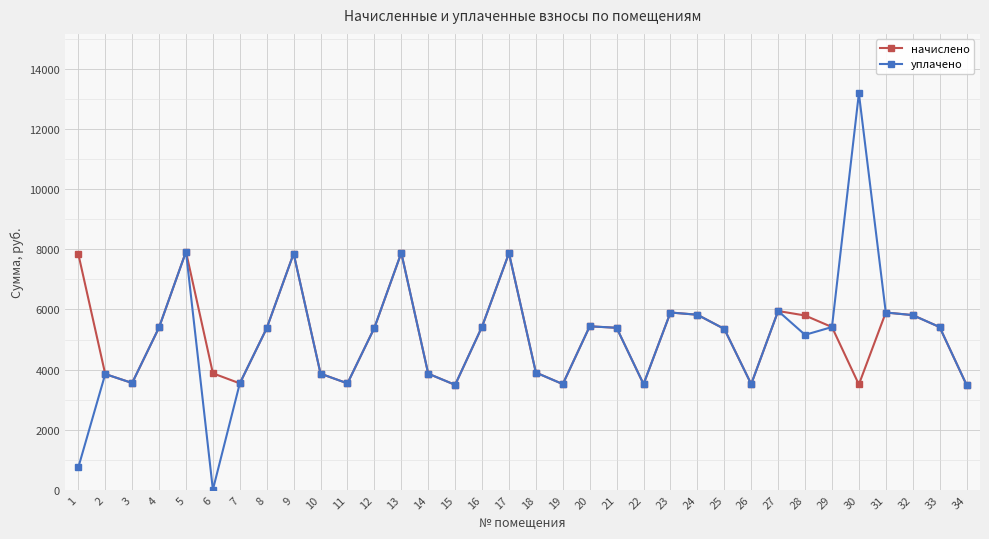

In начислено, how many points are lower than both neighbors (excluding endpoints)?

8